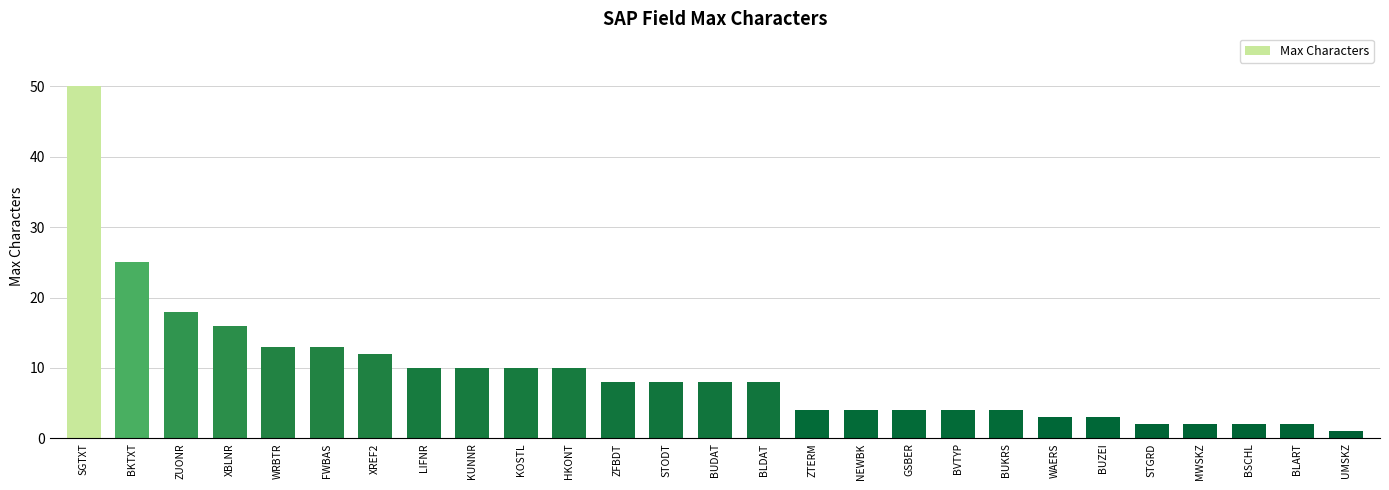

What is the difference between the maximum and second lowest values?

48